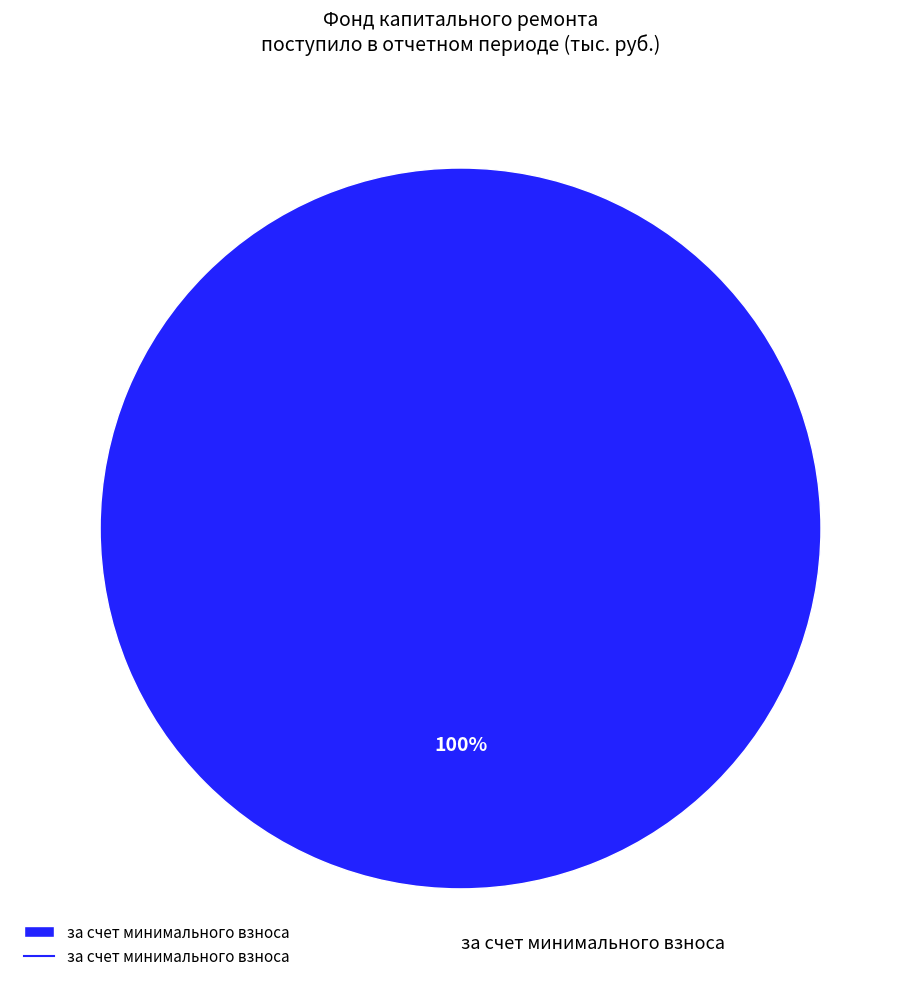

Rank the categories by value from lowest to highest.

за счет минимального взноса